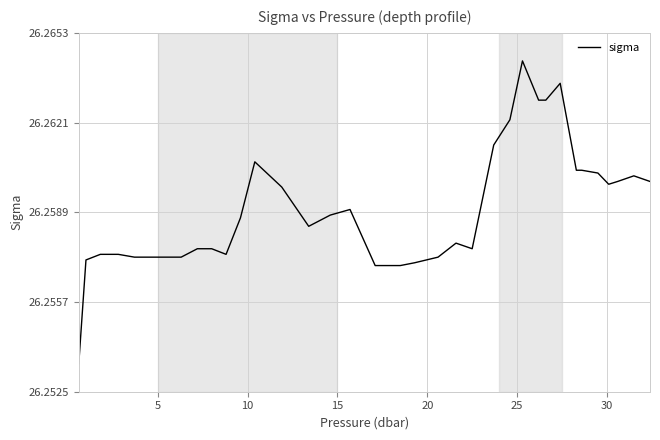

How many lines are shown in the chart?

1